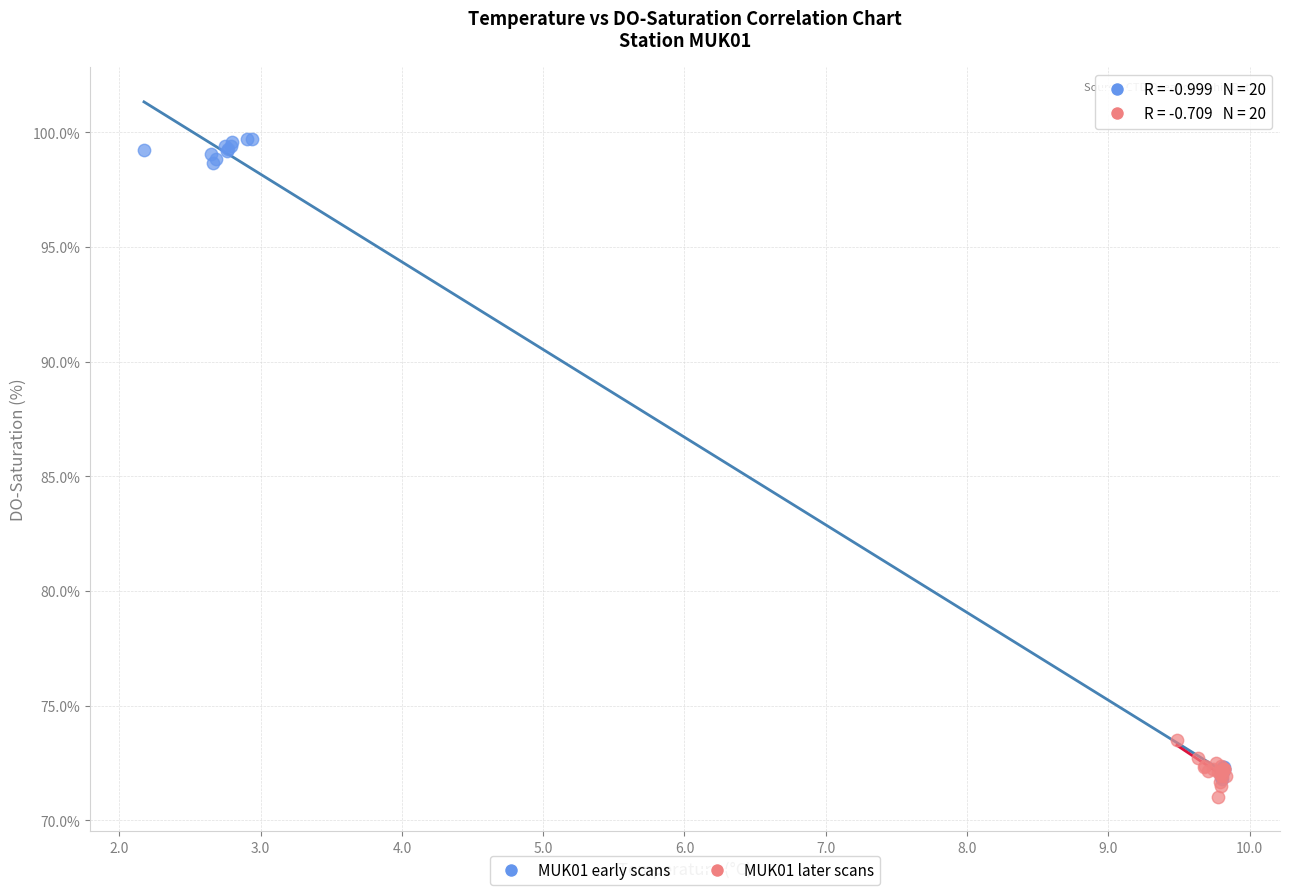

Which series contains the lowest Y value?

MUK01 later scans